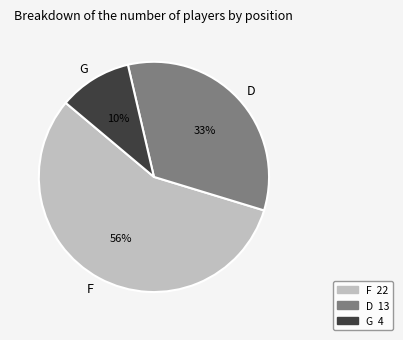

Is the sum of F and G greater than half?

Yes